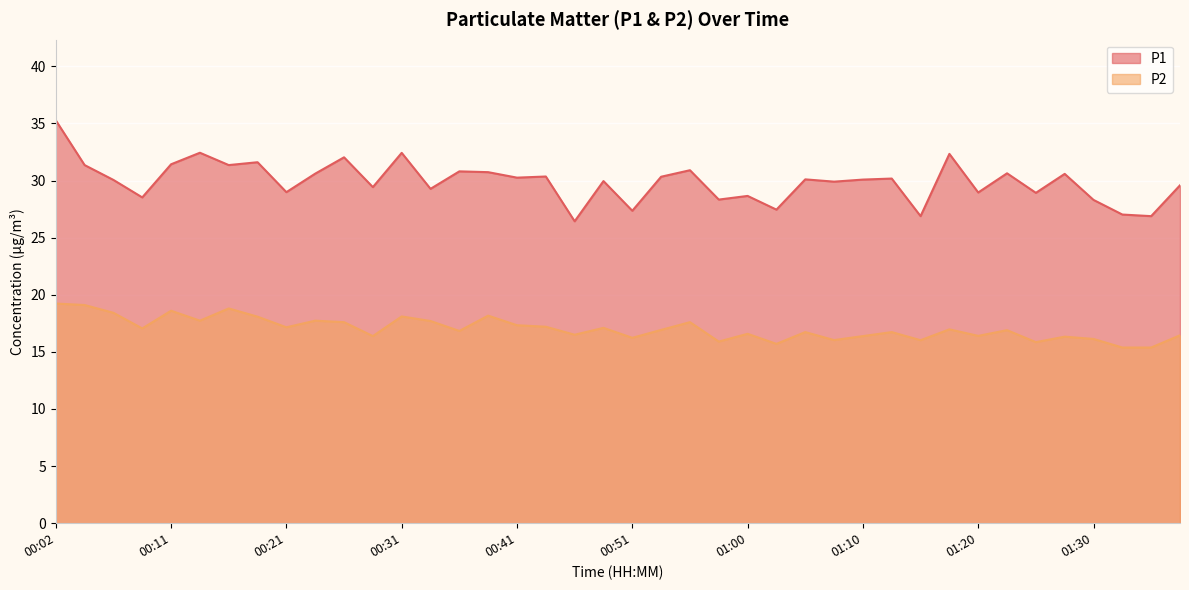

True or false: P1 has more than 1 points higher than both neighbors.

True